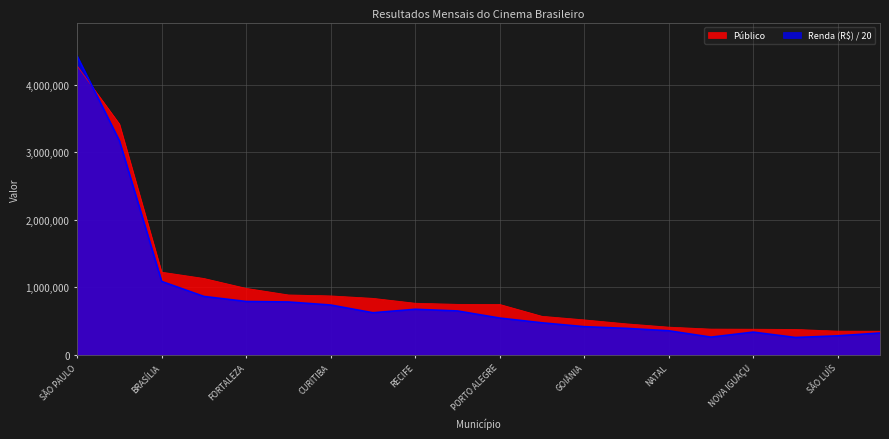

At how many categories does at least one series exceed 3128387?

2